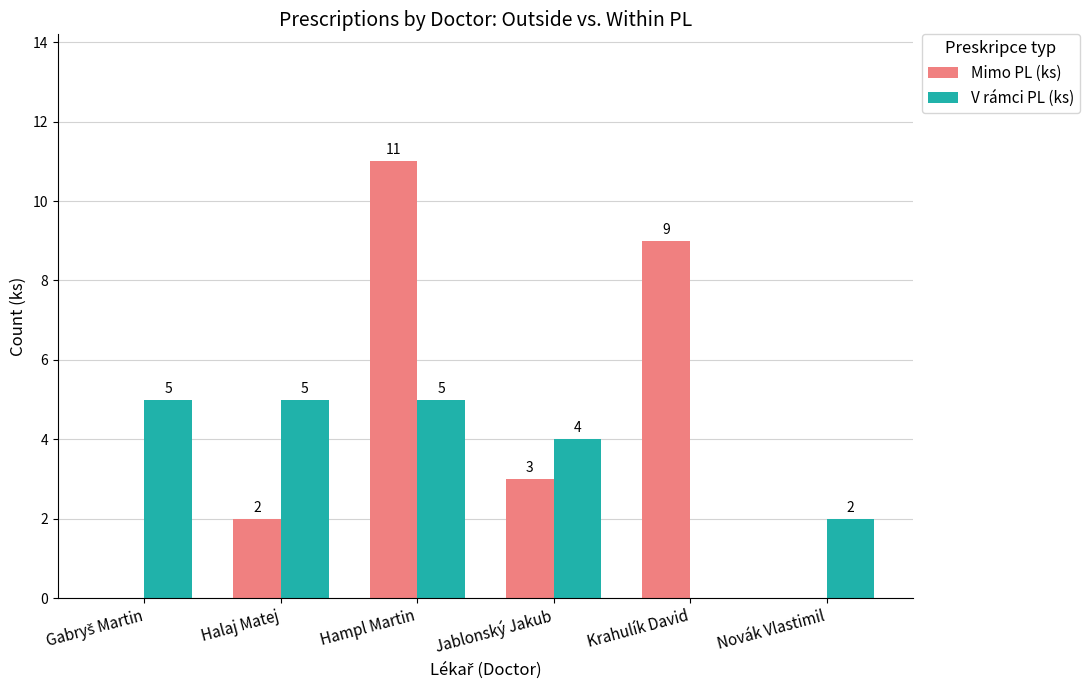

The value of V rámci PL (ks) at Jablonský Jakub is 6. True or false?

False